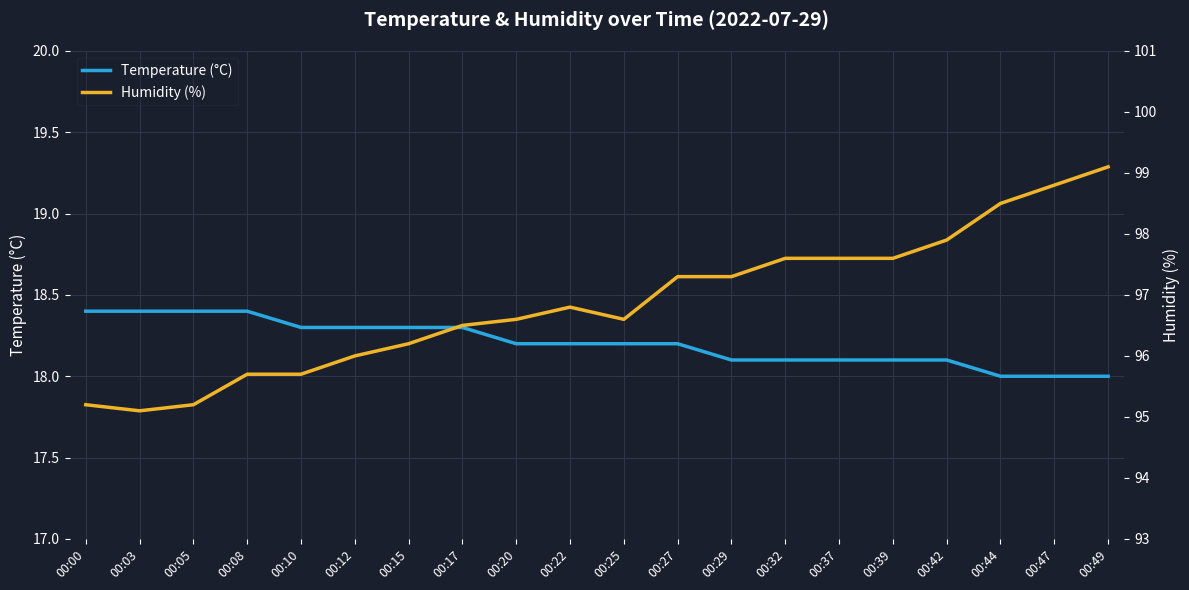

List the labels in order of Temperature (°C) value, smallest first.

00:44, 00:47, 00:49, 00:29, 00:32, 00:37, 00:39, 00:42, 00:20, 00:22, 00:25, 00:27, 00:10, 00:12, 00:15, 00:17, 00:00, 00:03, 00:05, 00:08